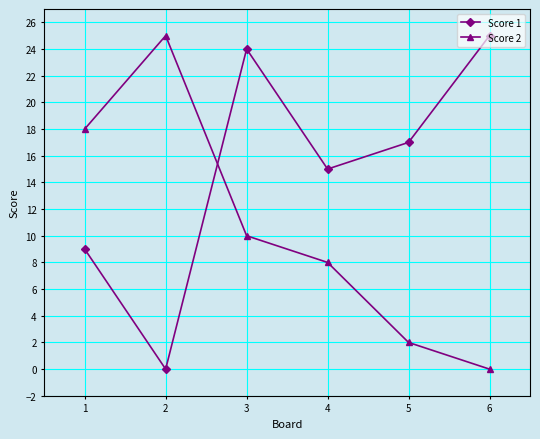

What is the total value across all series at 2?

25